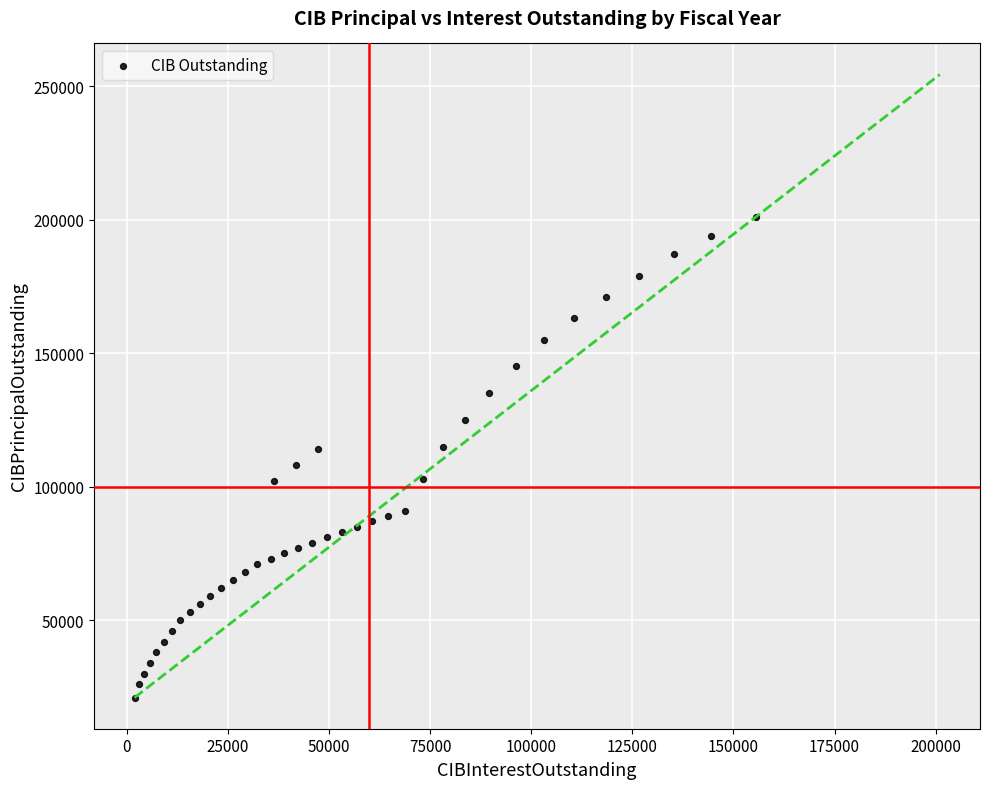

What is the range of Y values (max minus min)?

180000